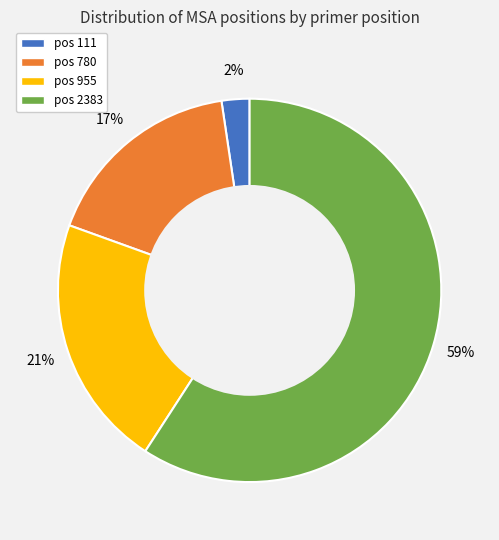

To the nearest percent, what is the average slice percentage?

25%